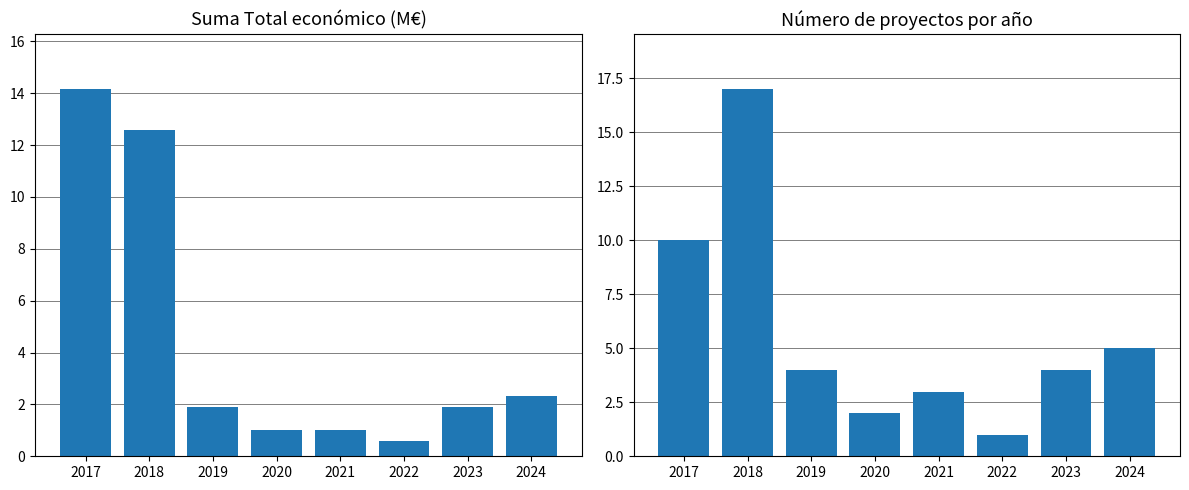

At which category is the sum across all series the highest?

2018